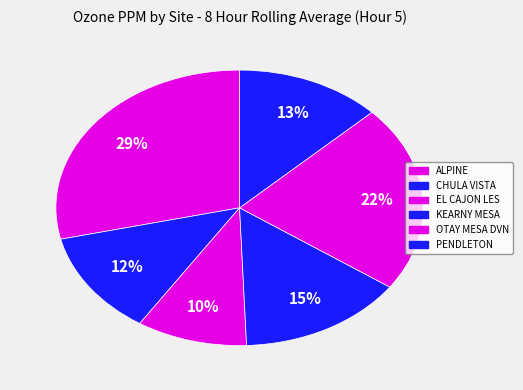

How many slices are in this pie chart?

6